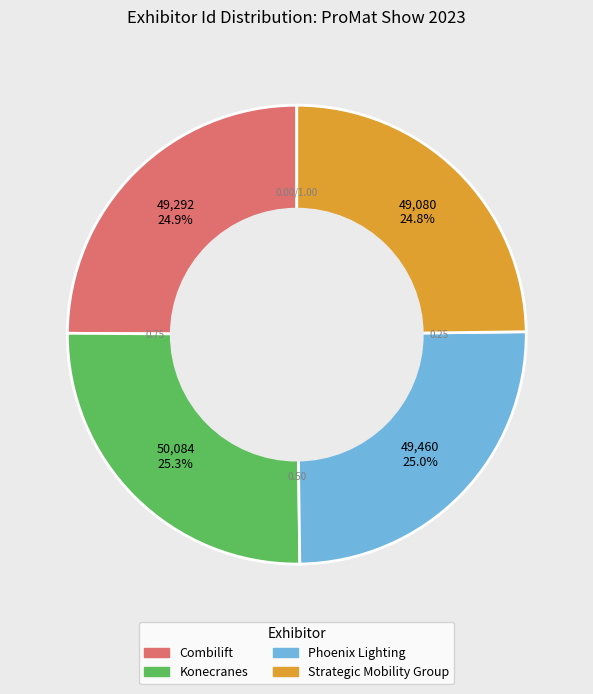

What is the ratio of the value at Combilift to the value at Konecranes?

1.0